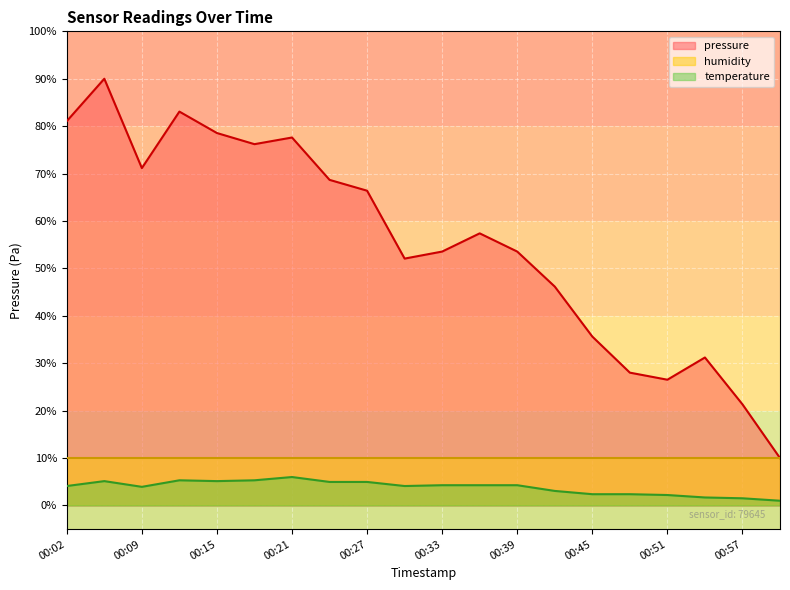

Reading right to left, list all the values displayed in this chart.

pressure: 10.0	21.3	31.2	26.5	28.0	35.6	46.2	53.6	57.4	53.6	52.1	66.4	68.7	77.6	76.2	78.6	83.1	71.2	90.0	81.1
temperature: 1.0	1.5	1.7	2.2	2.4	2.4	3.1	4.3	4.3	4.3	4.1	5.0	5.0	6.0	5.3	5.1	5.3	3.9	5.1	4.1